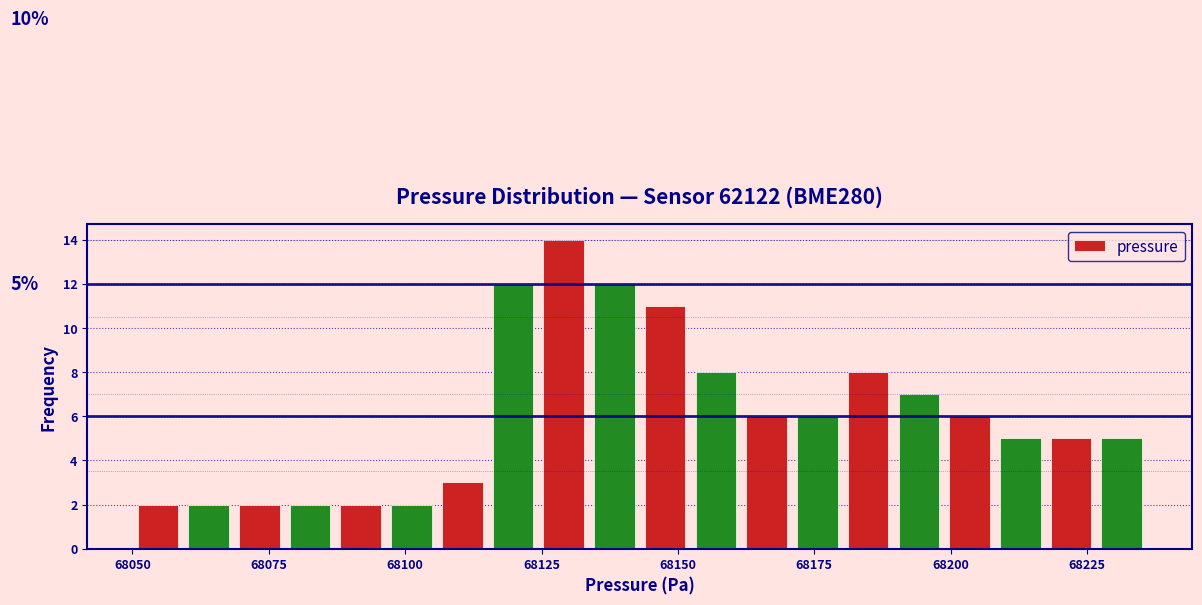

Around what value on the x-axis is the tallest bar? Give the approximate position of its centre, as read against the axis.

68130